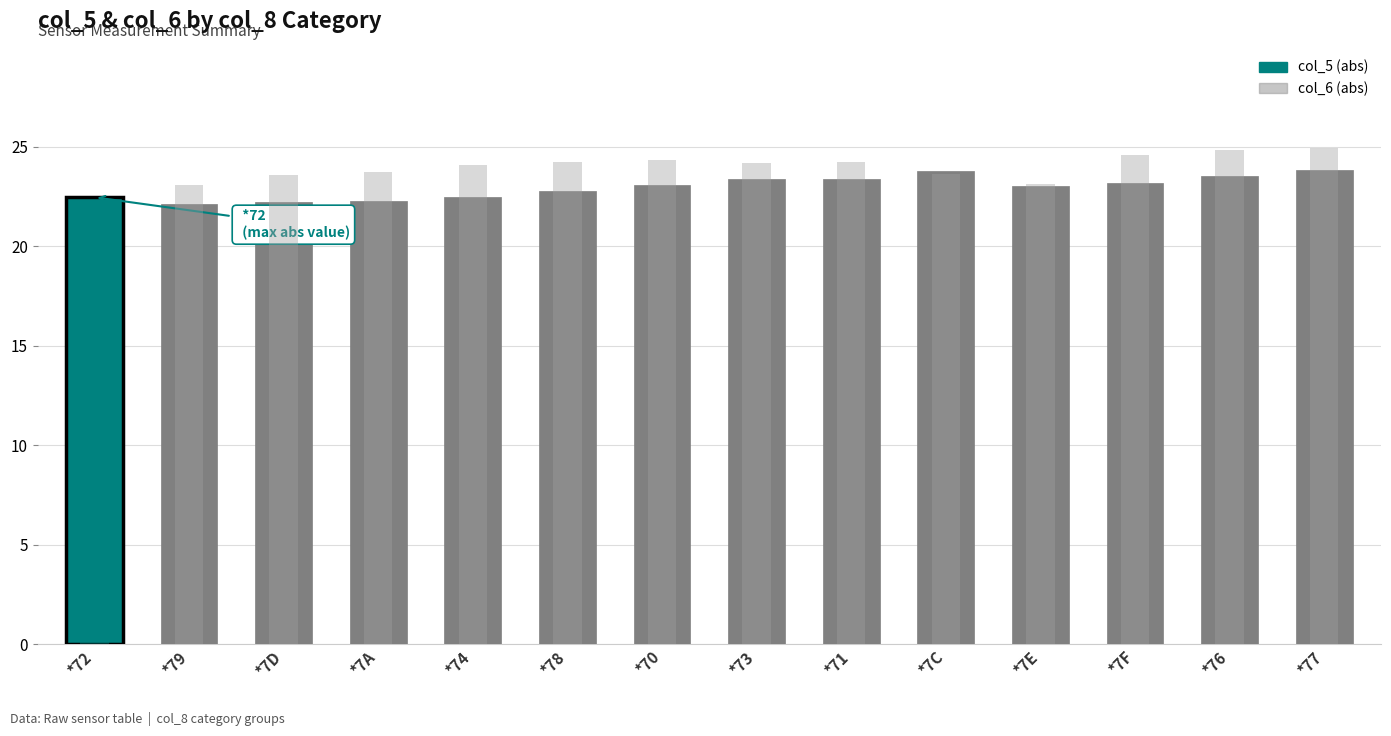

What is the sum of the col_5 (abs) values at *70 and *7E?

46.1